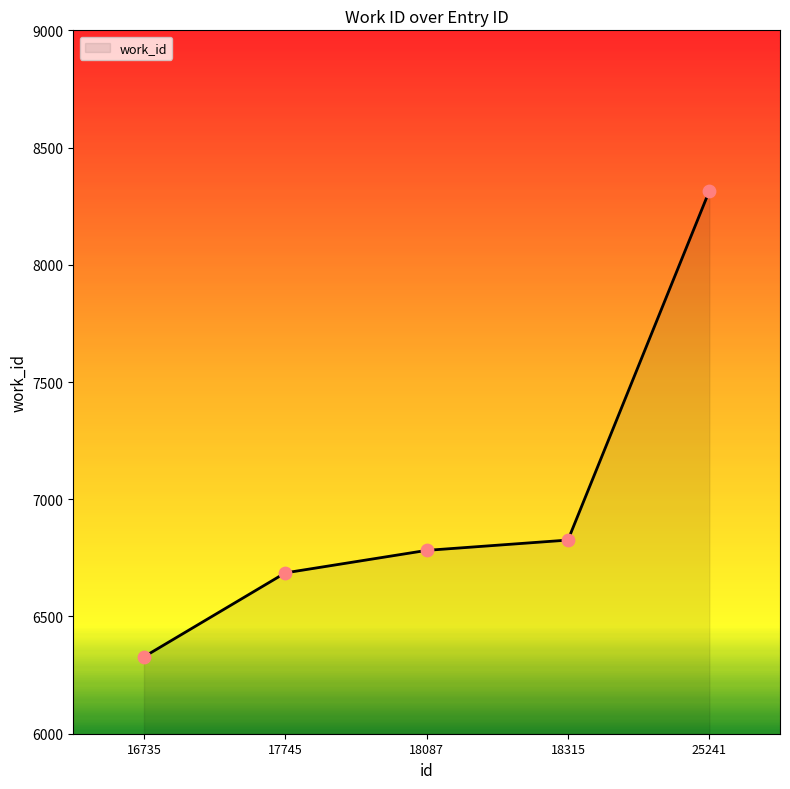

What is the change in value from 16735 to 17745?

+358